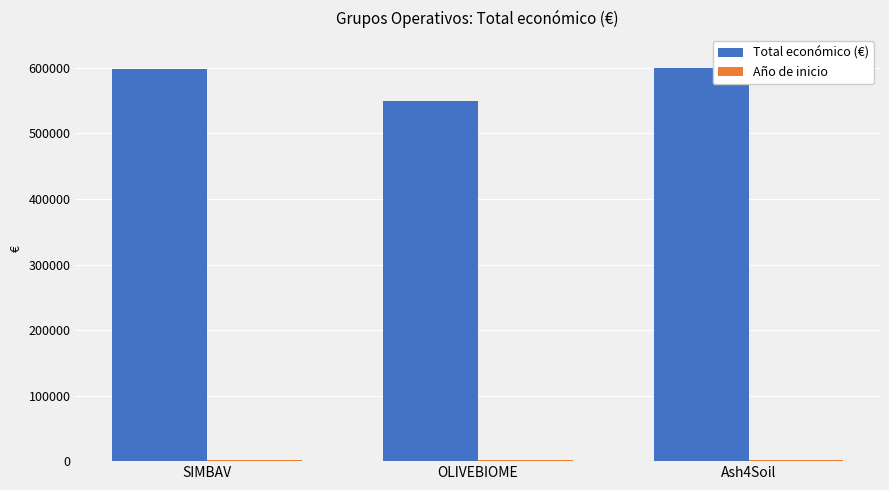

What is the label of the 3rd bar from the right?

SIMBAV